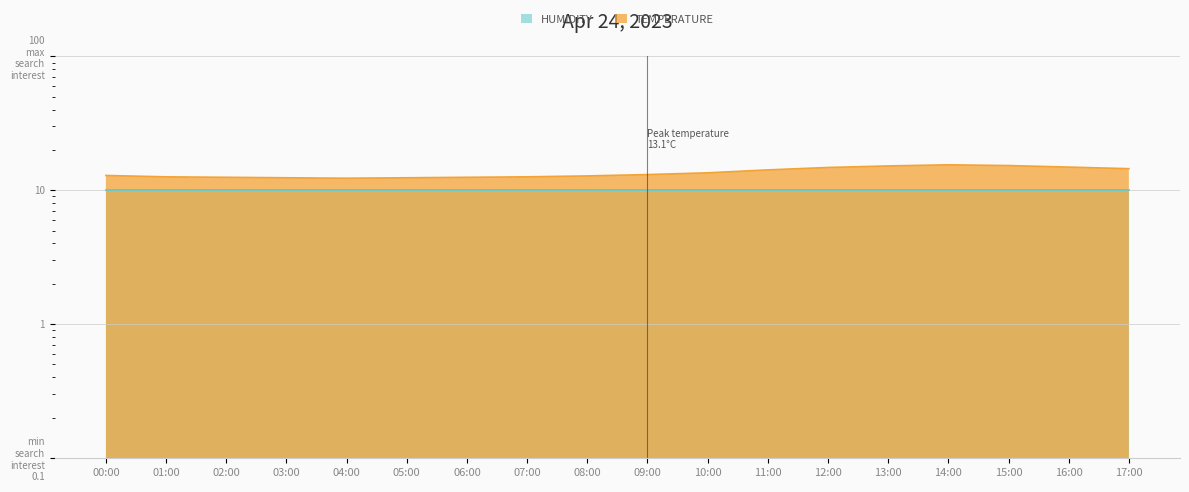

True or false: the data shows 14.8 at 12:00.

True